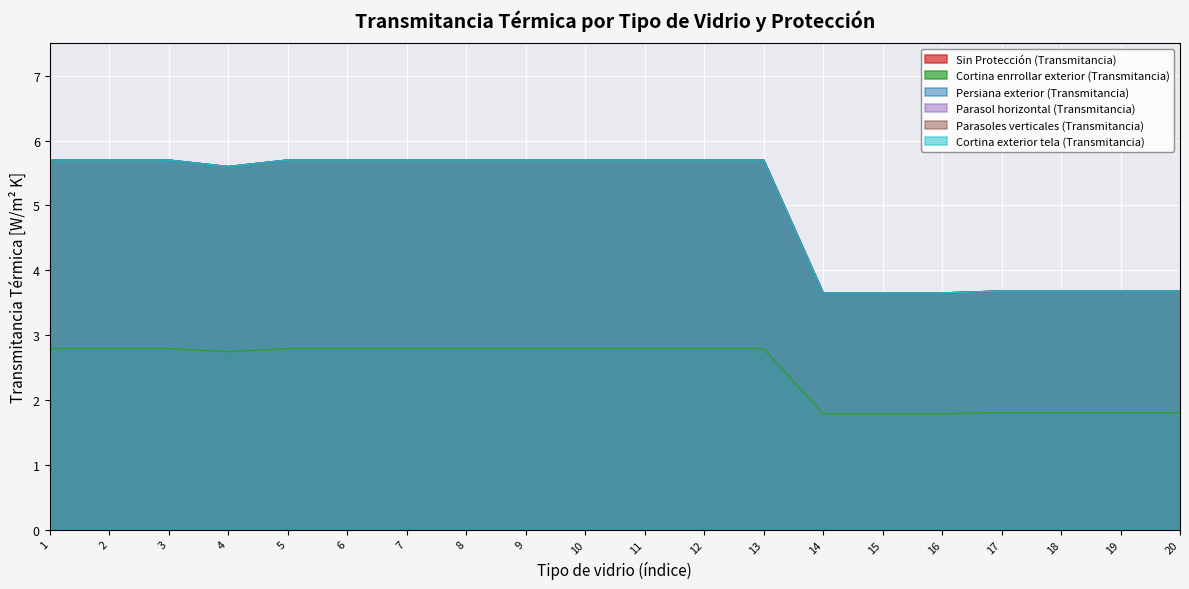

What is the average value of the Parasoles verticales (Transmitancia) series?

5.0